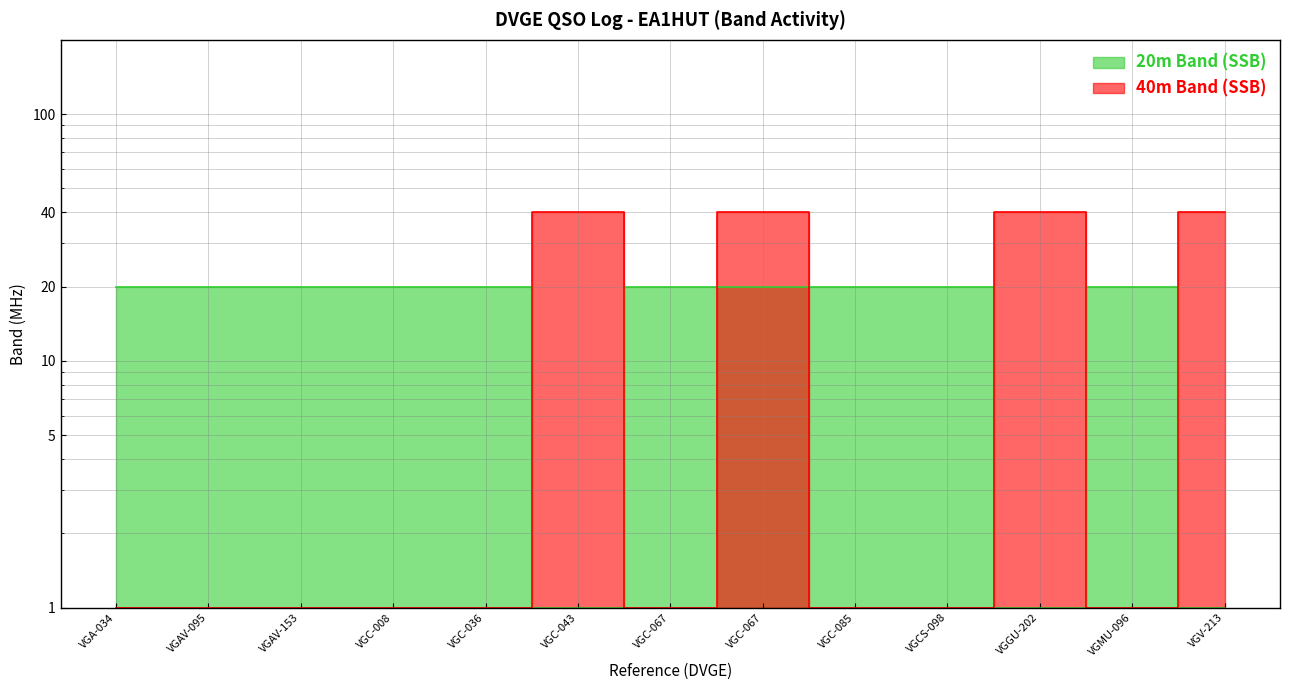

What is the greatest value displayed?

40